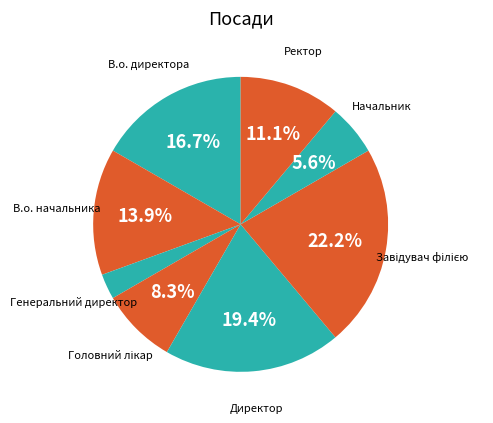

True or false: В.о. начальника accounts for 14% of the total.

True